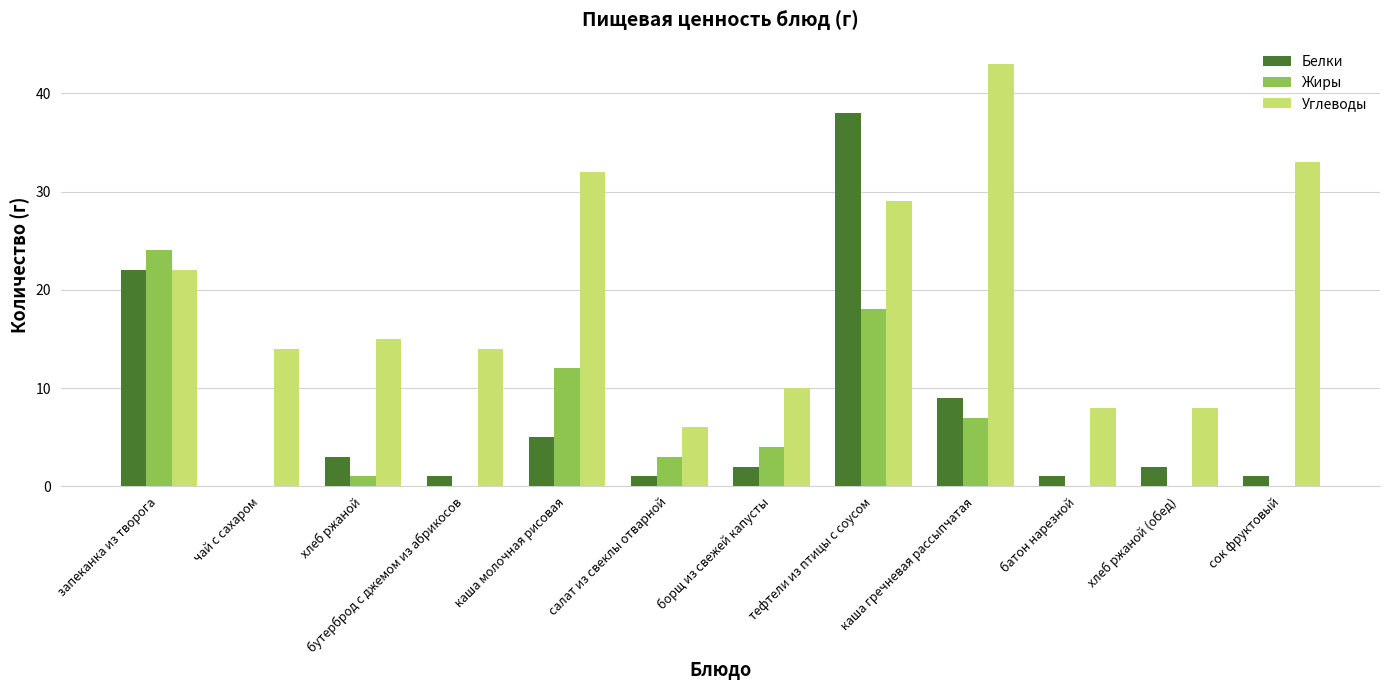

Reading left to right, list all the values displayed in this chart.

Белки: 22	0	3	1	5	1	2	38	9	1	2	1
Жиры: 24	0	1	0	12	3	4	18	7	0	0	0
Углеводы: 22	14	15	14	32	6	10	29	43	8	8	33